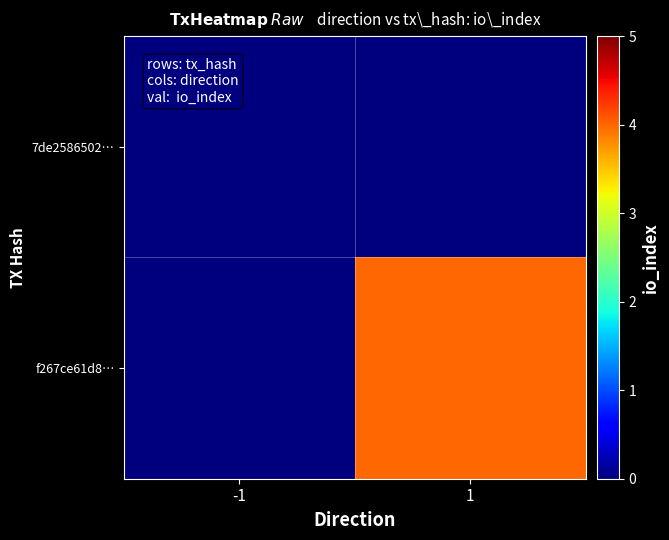

Reading right to left, list all the values displayed in this chart.

7de2586502…: 1=0	-1=0
f267ce61d8…: 1=4	-1=0